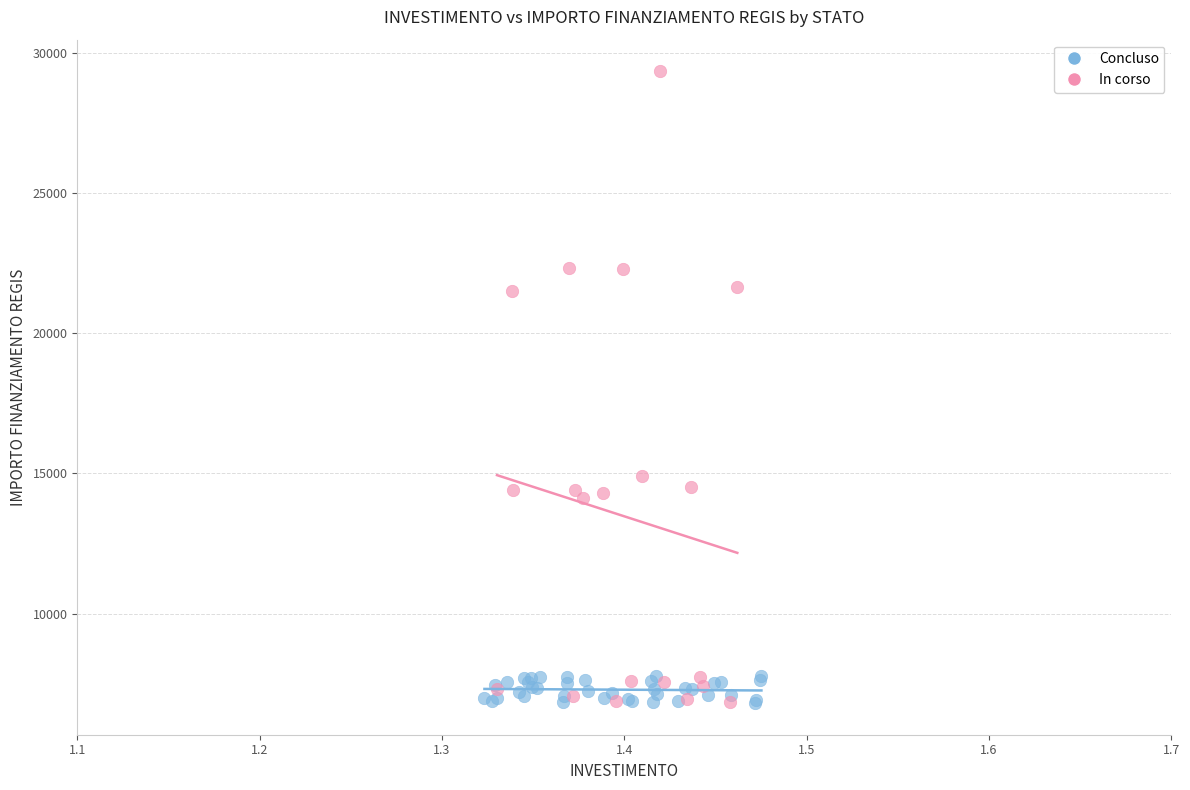

Which series reaches the maximum Y coordinate?

In corso